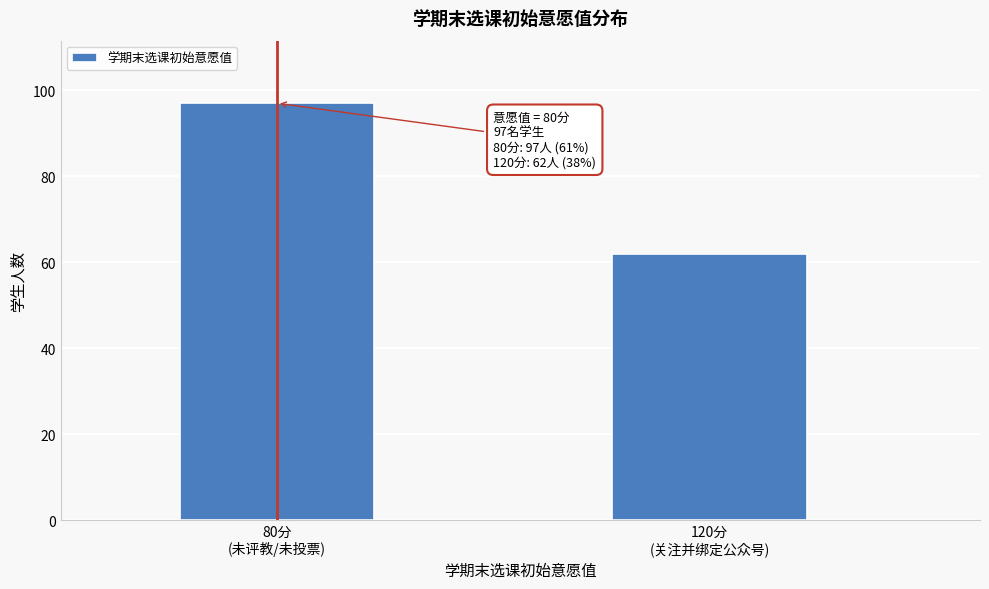

Reading left to right, what are all the values shown in this chart?

97	62